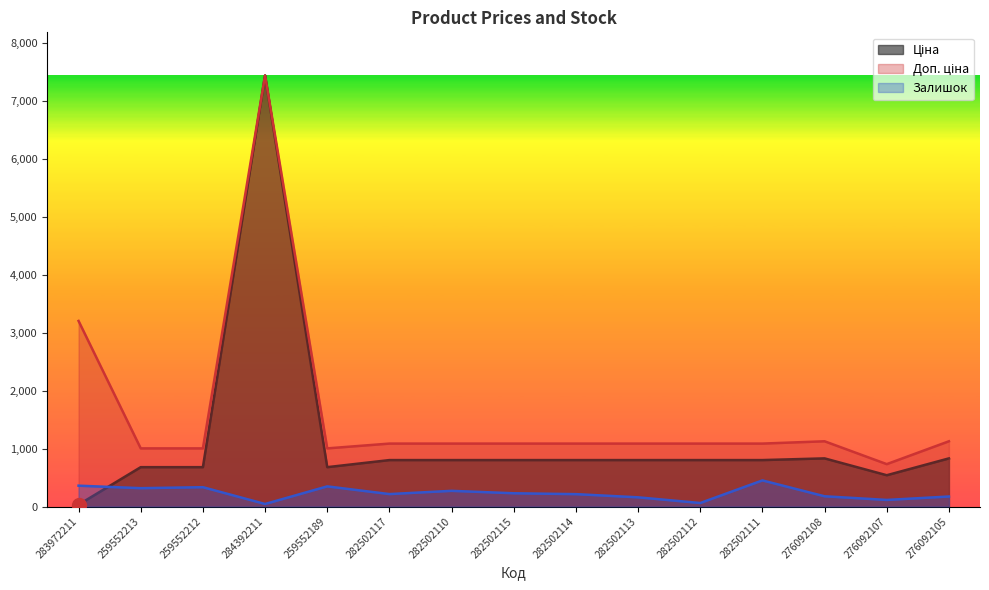

True or false: Доп. ціна and Залишок cross at least once.

False